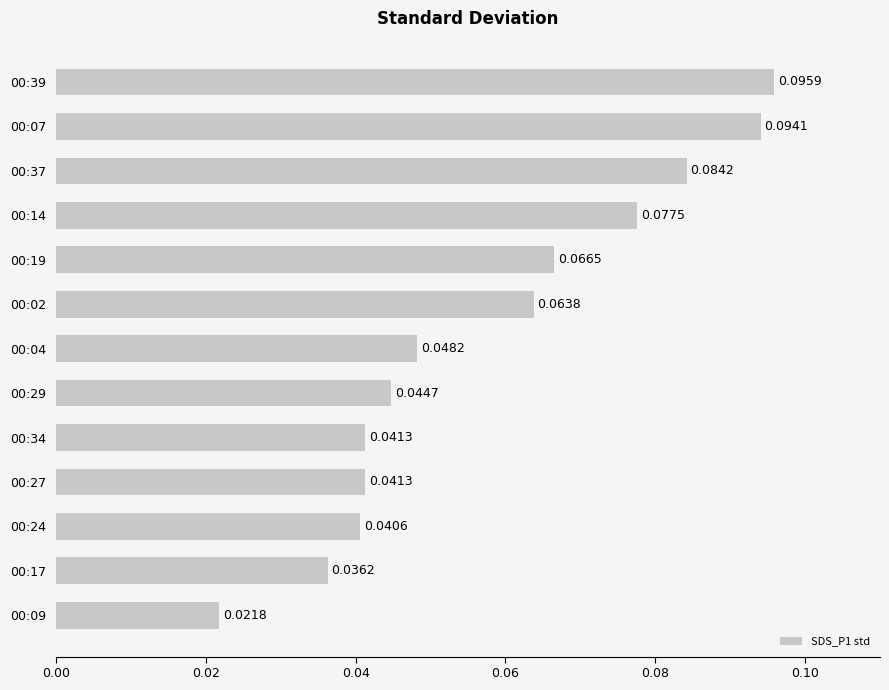

What is the sum of all values?

0.8